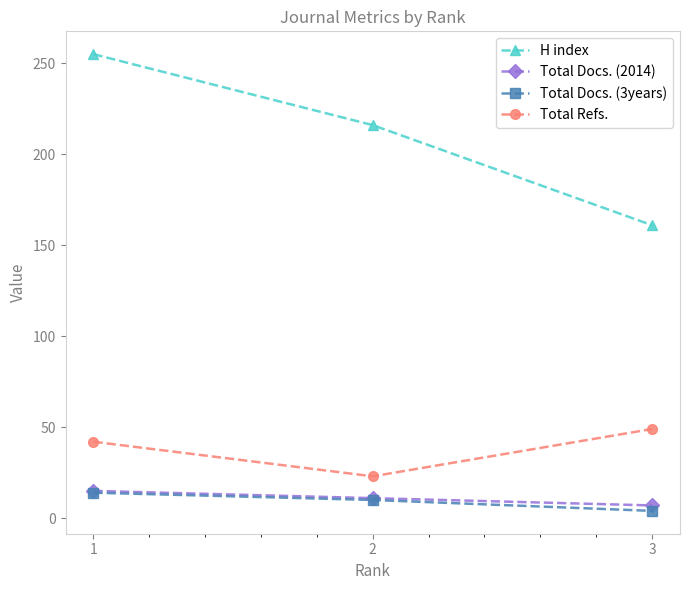

What is the total value across all series at 2?

260